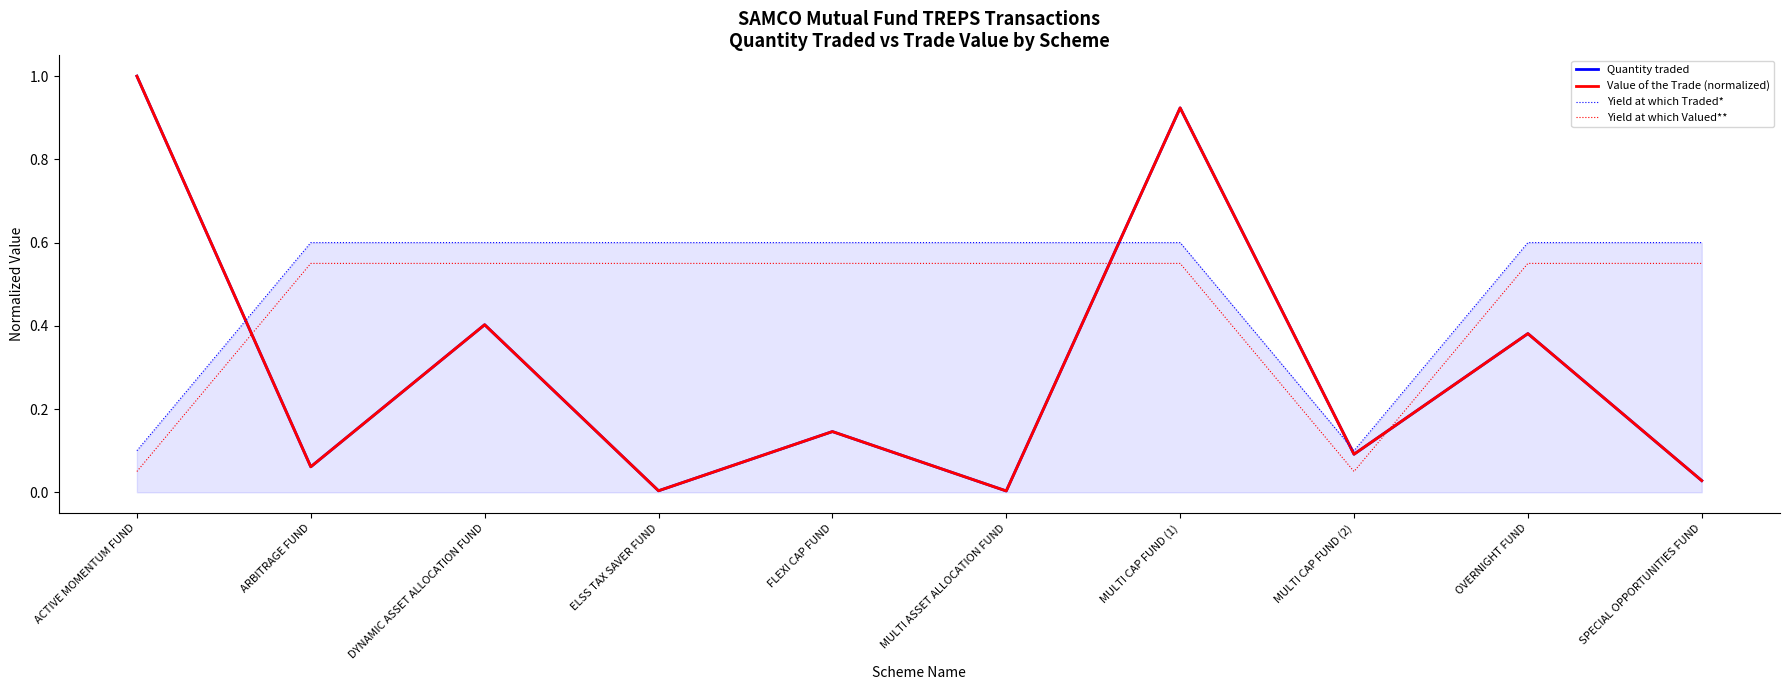

Which label corresponds to the smallest value in the chart?

MULTI ASSET ALLOCATION FUND